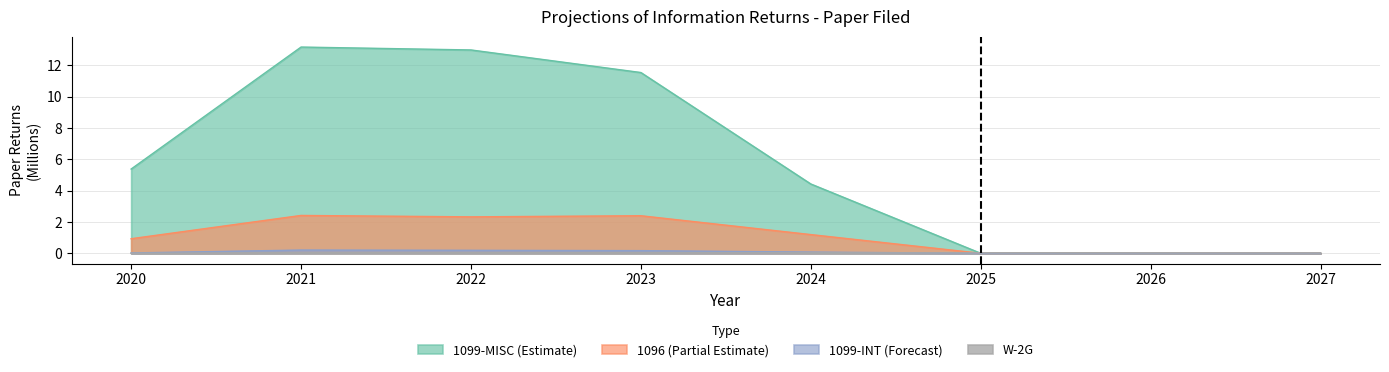

Which series has the largest range (max minus min)?

1099-MISC (Estimate)